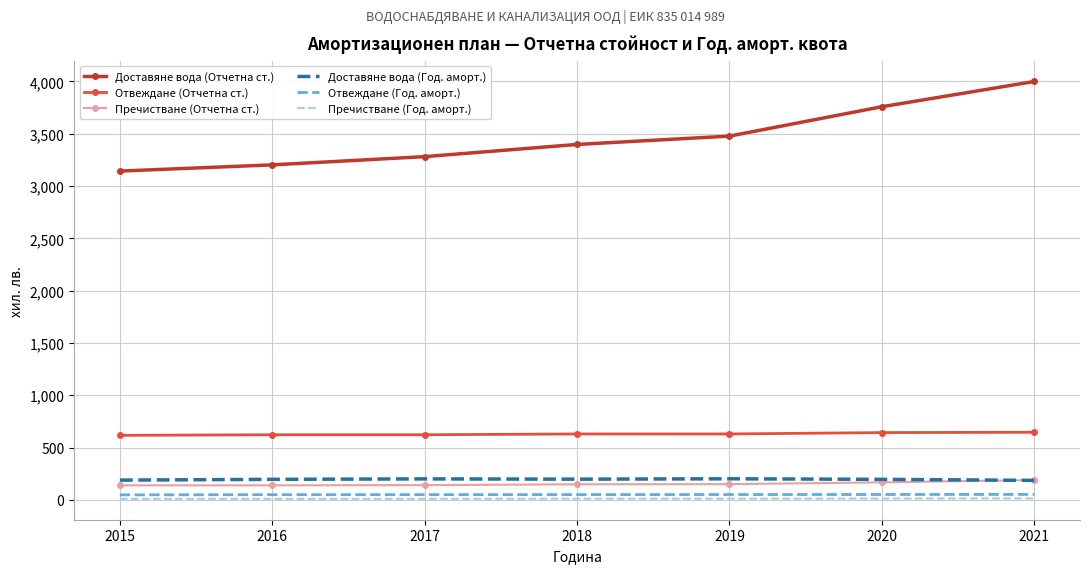

Which series has the largest total across all categories?

Доставяне вода (Отчетна ст.)